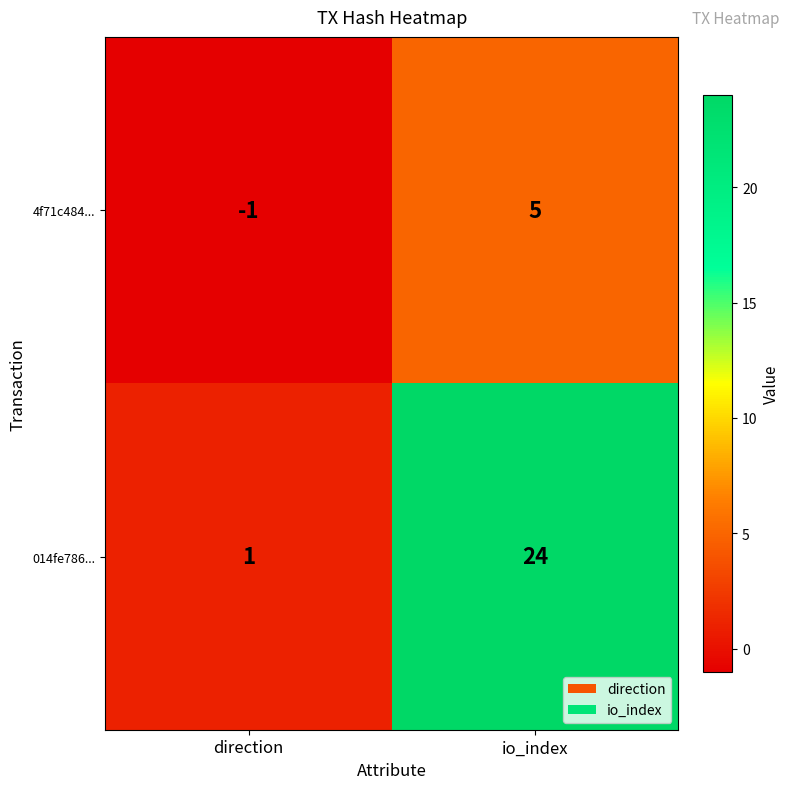

Is it true that 014fe786... equals 31 at io_index?

False